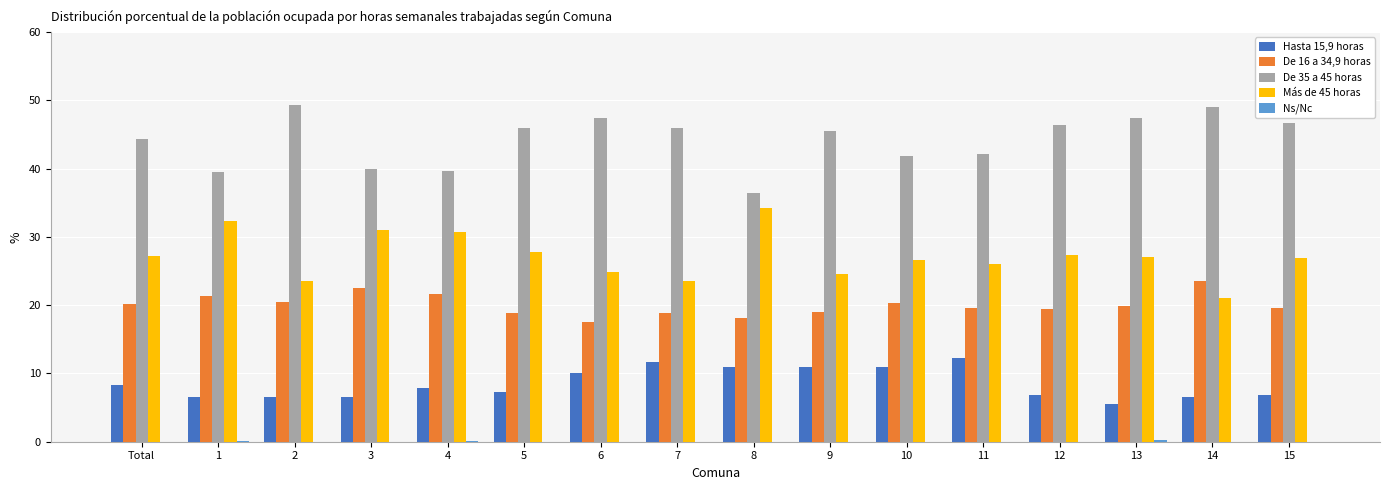

Which series has the largest total across all categories?

De 35 a 45 horas